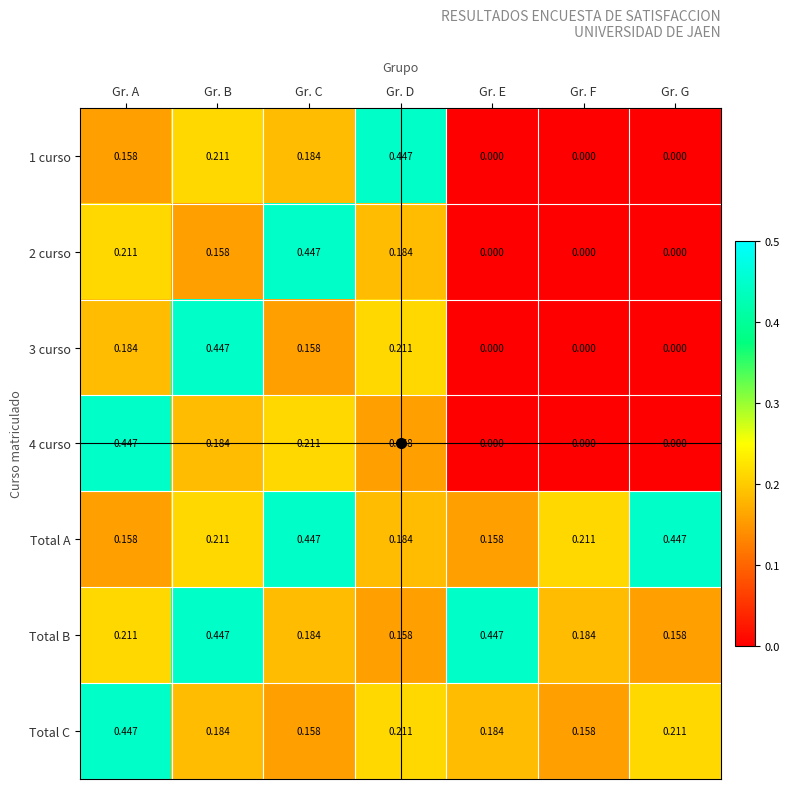

At which category is the sum across all series the highest?

Gr. B